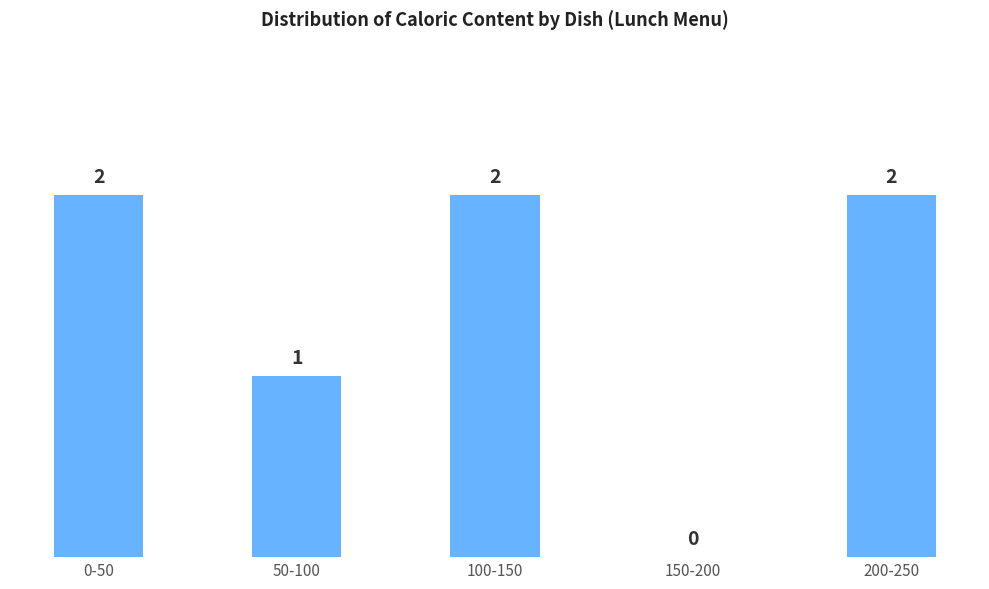

Reading left to right, extract all data points from this chart.

0-50=2	50-100=1	100-150=2	150-200=0	200-250=2